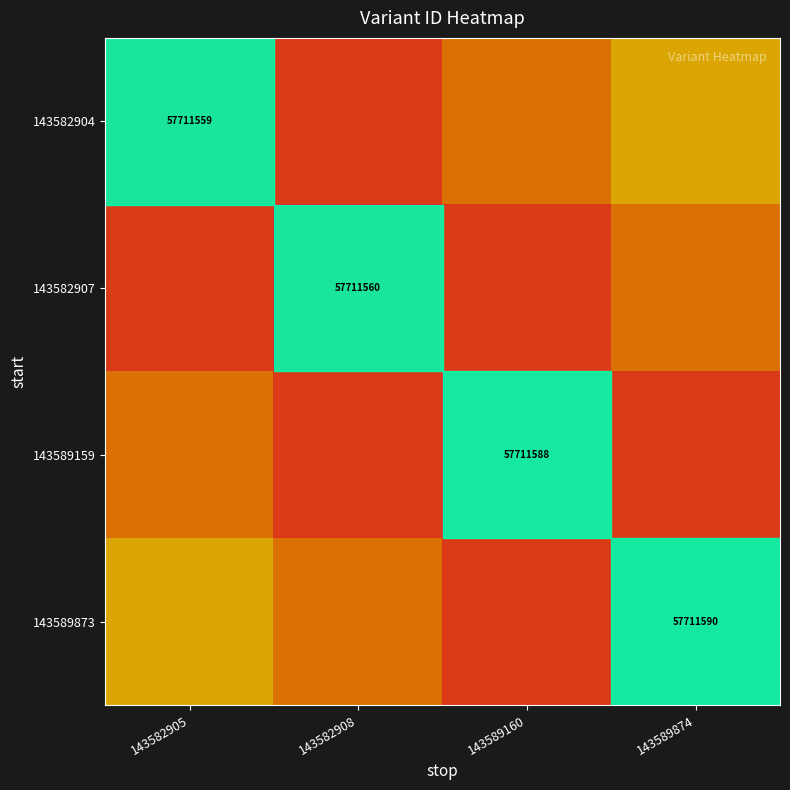

Rank the series at 143589160 from highest to lowest value.

143582904, 143582907, 143589873, 143589159